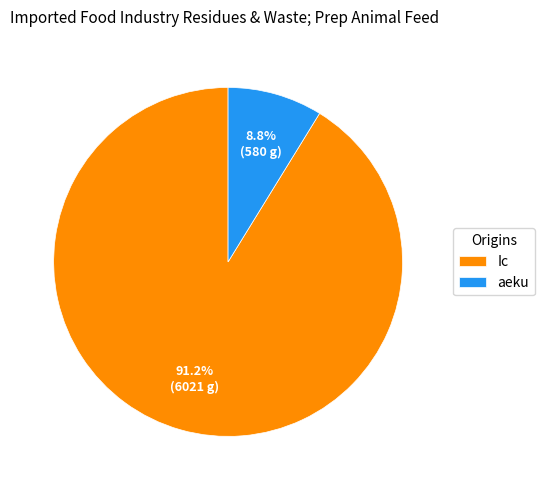

Is there a majority slice in this chart?

Yes